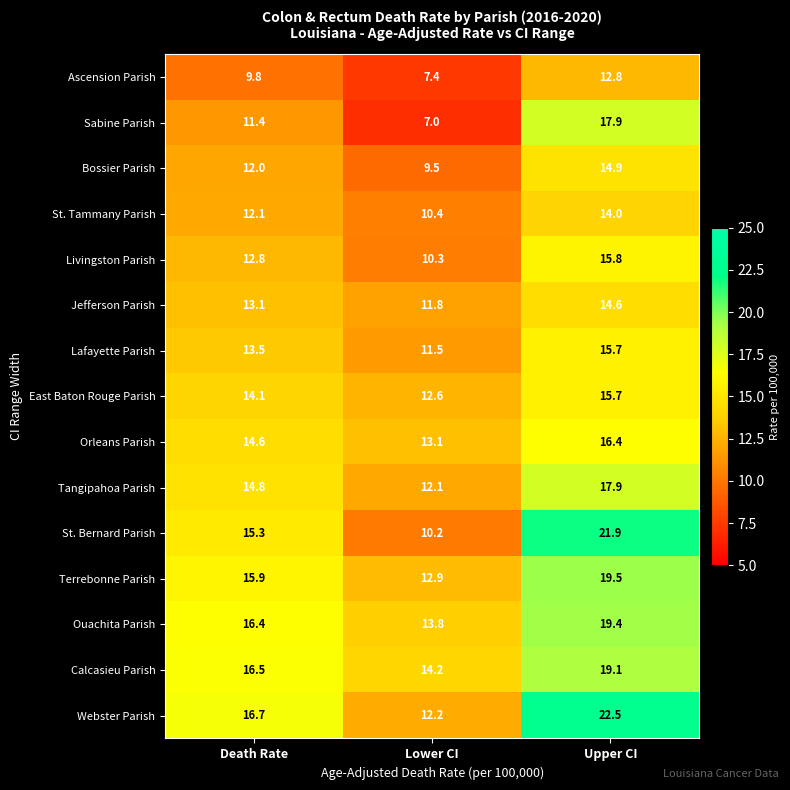

Is the value of Bossier Parish at Upper CI greater than the value of Sabine Parish at Upper CI?

No